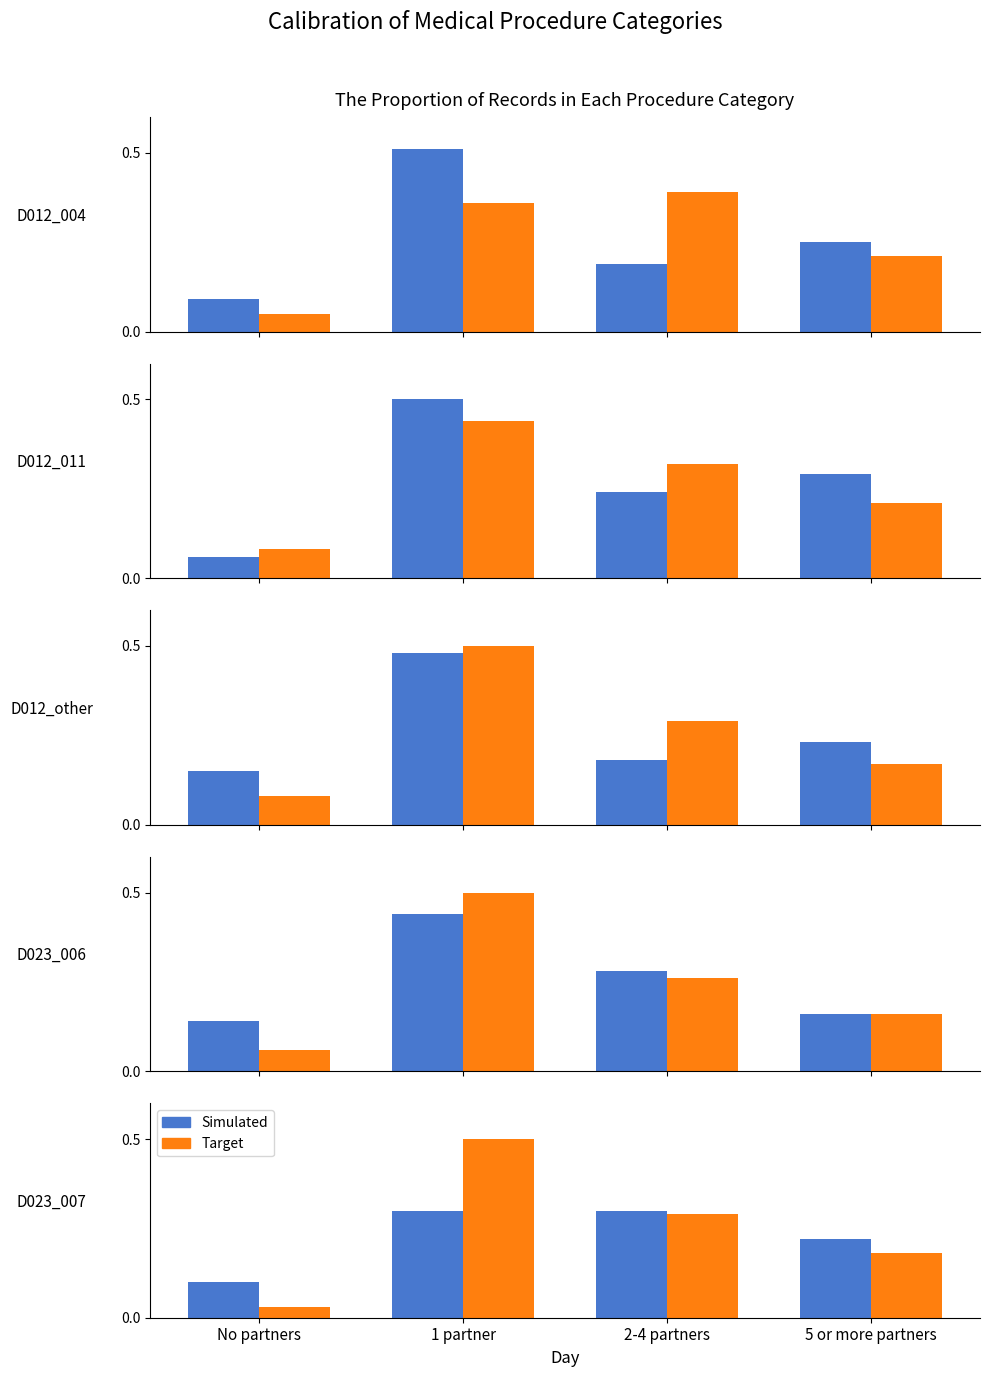

What is the approximate value of Target at 5 or more partners?

0.2